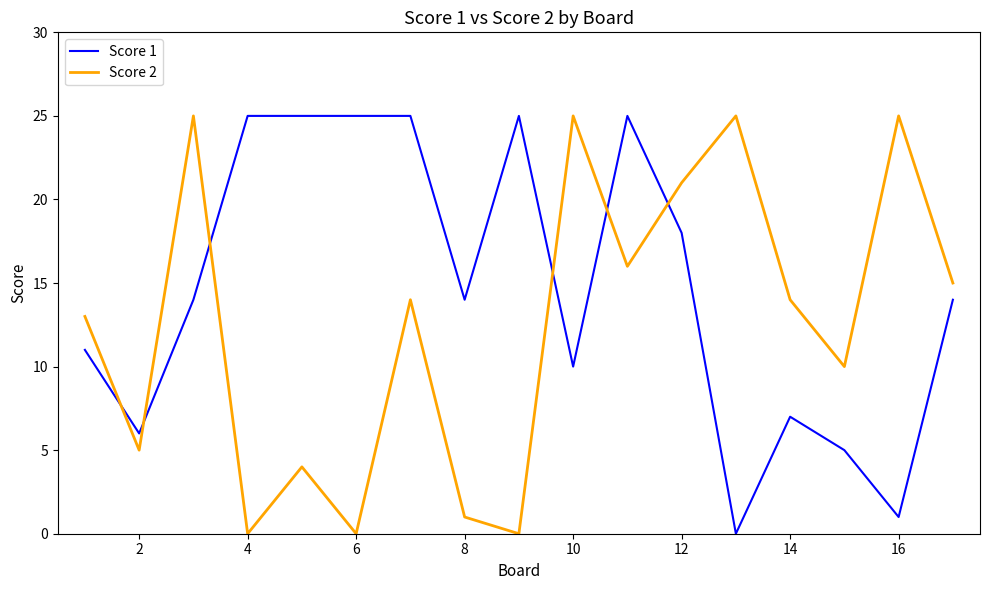

List the series in order of their overall mean, highest first.

Score 1, Score 2